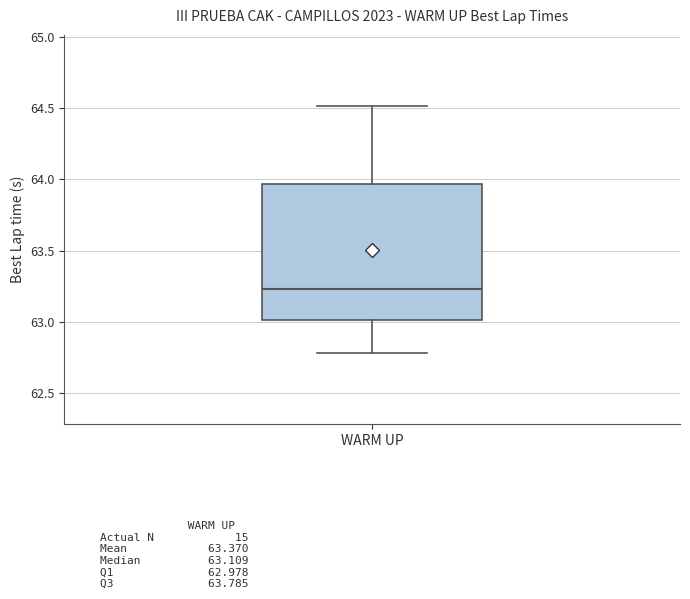

Where does the upper whisker of the box for WARM UP end on the y-axis? The values are not printed on the chart, so give them approximately, as read against the axis.

64.50